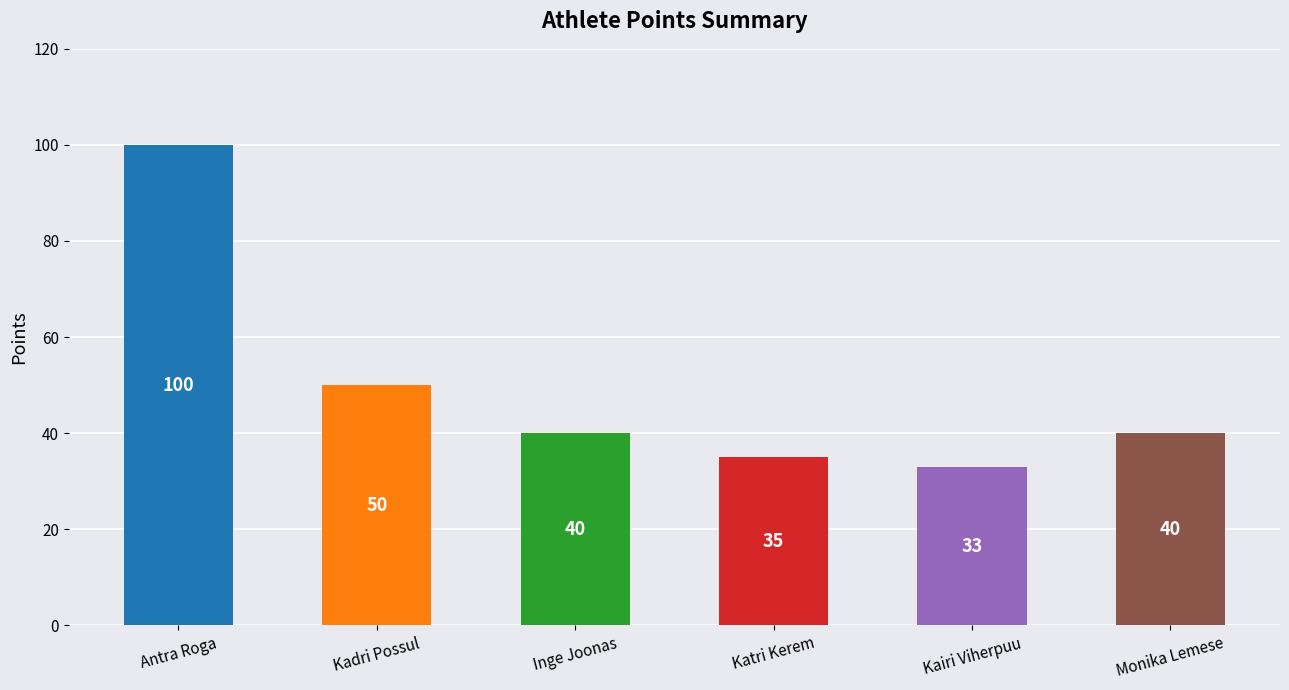

The value at Kairi Viherpuu is 12. True or false?

False